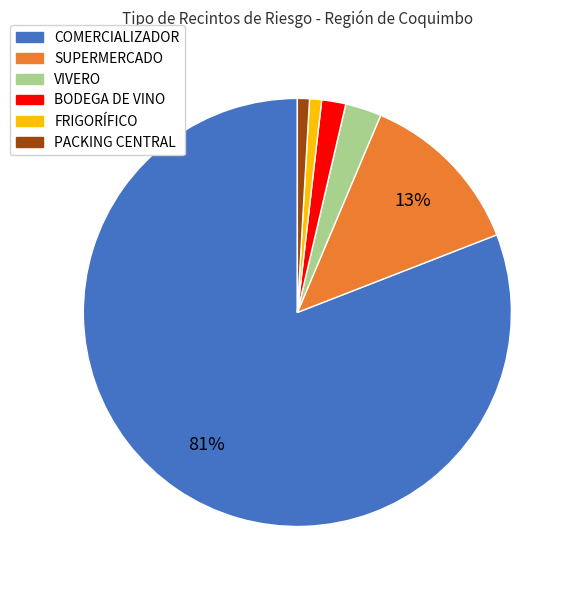

What is the ratio of the value at PACKING CENTRAL to the value at FRIGORÍFICO?

1.0